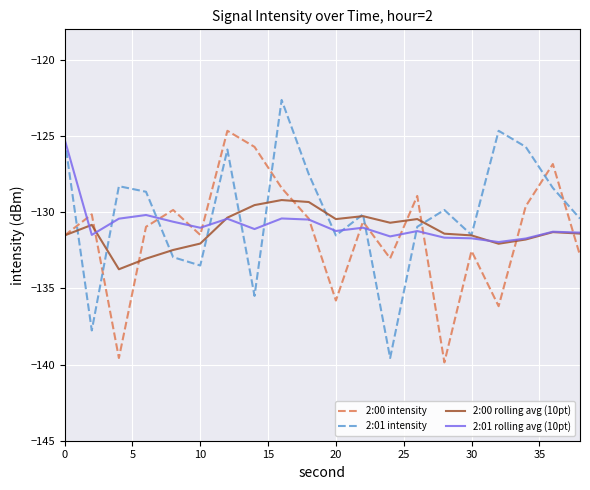

What is the maximum value shown in the chart?

-122.6